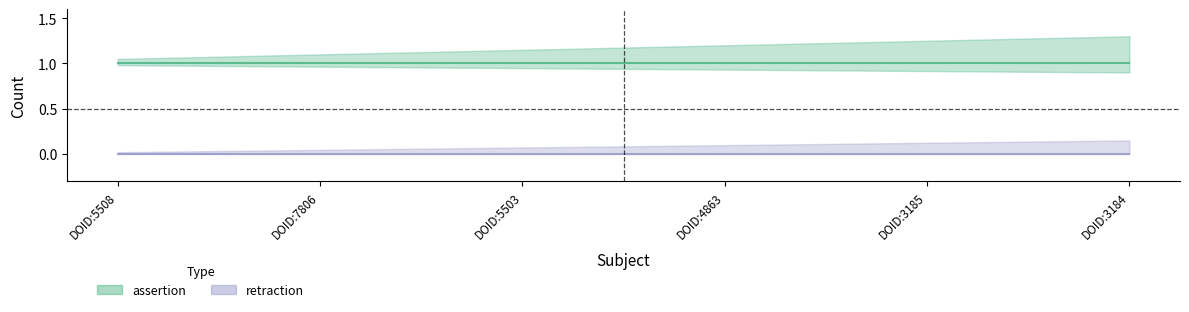

Is it true that retraction equals 0 at DOID:4863?

True